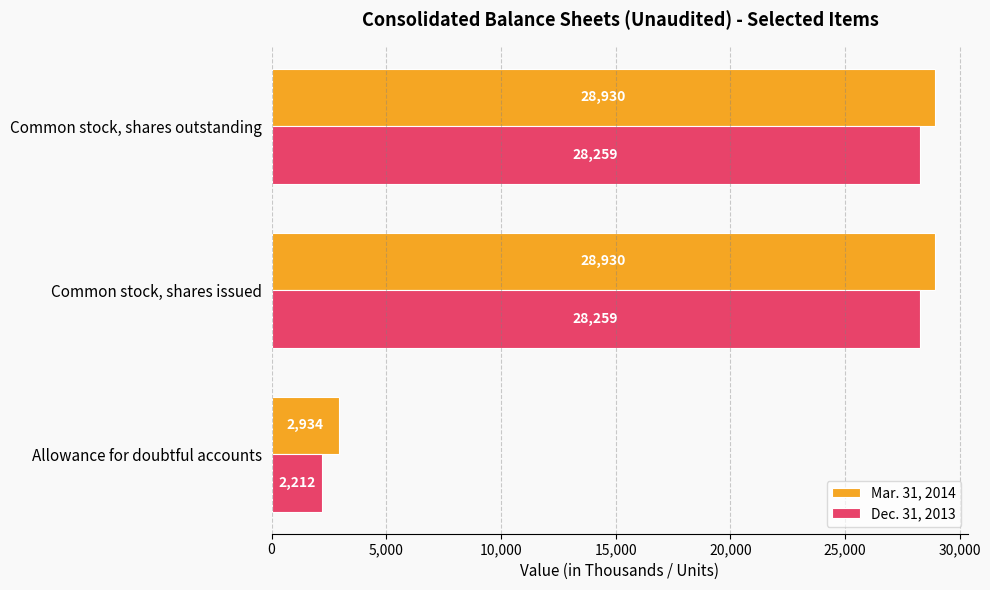

What is the average value of the Dec. 31, 2013 series?

19577